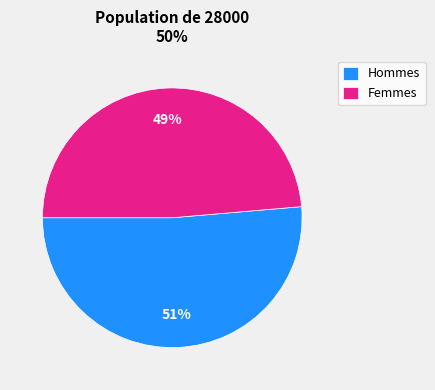

Between Femmes and Hommes, which is larger?

Hommes